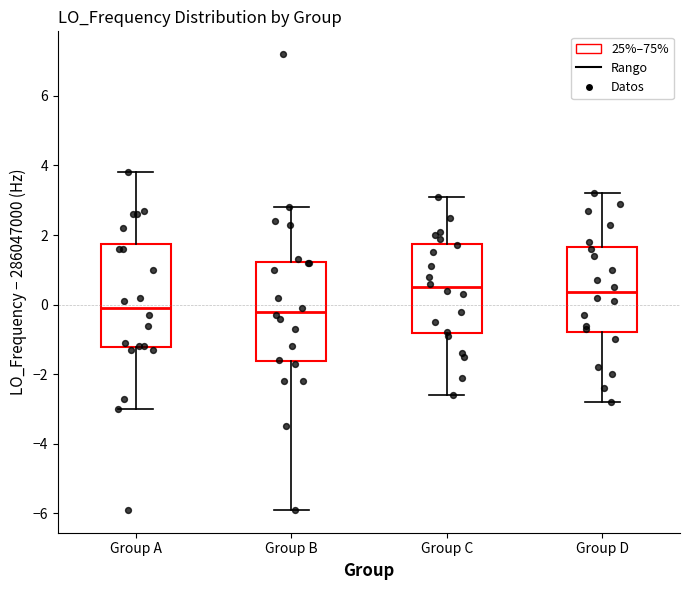

Reading left to right, read every box against the y-axis: the position of its median line, the range the box covers, and the ends of its whiskers. The values are not printed on the chart, so give them approximately, as read against the axis.

Group A: median 0.0, box -1.2 to 1.8, whiskers -3.0 to 3.8
Group B: median -0.2, box -1.6 to 1.2, whiskers -5.8 to 2.8
Group C: median 0.6, box -0.8 to 1.8, whiskers -2.6 to 3.2
Group D: median 0.4, box -0.8 to 1.6, whiskers -2.8 to 3.2